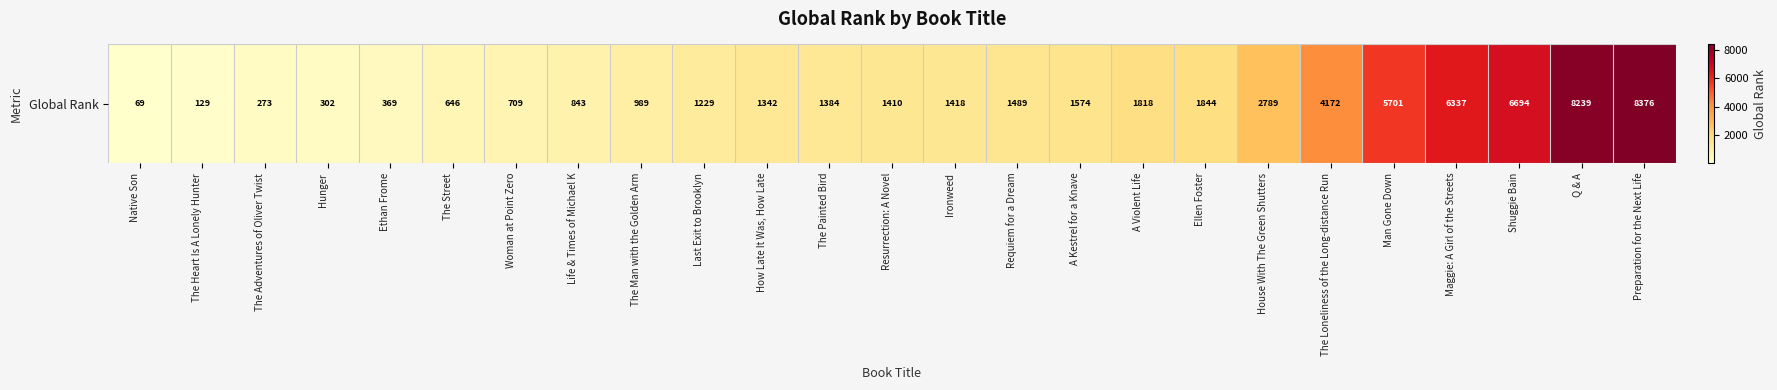

List the labels in order of value, largest first.

Preparation for the Next Life, Q & A, Shuggie Bain, Maggie: A Girl of the Streets, Man Gone Down, The Loneliness of the Long-distance Run, House With The Green Shutters, Ellen Foster, A Violent Life, A Kestrel for a Knave, Requiem for a Dream, Ironweed, Resurrection: A Novel, The Painted Bird, How Late It Was, How Late, Last Exit to Brooklyn, The Man with the Golden Arm, Life & Times of Michael K, Woman at Point Zero, The Street, Ethan Frome, Hunger, The Adventures of Oliver Twist, The Heart Is A Lonely Hunter, Native Son